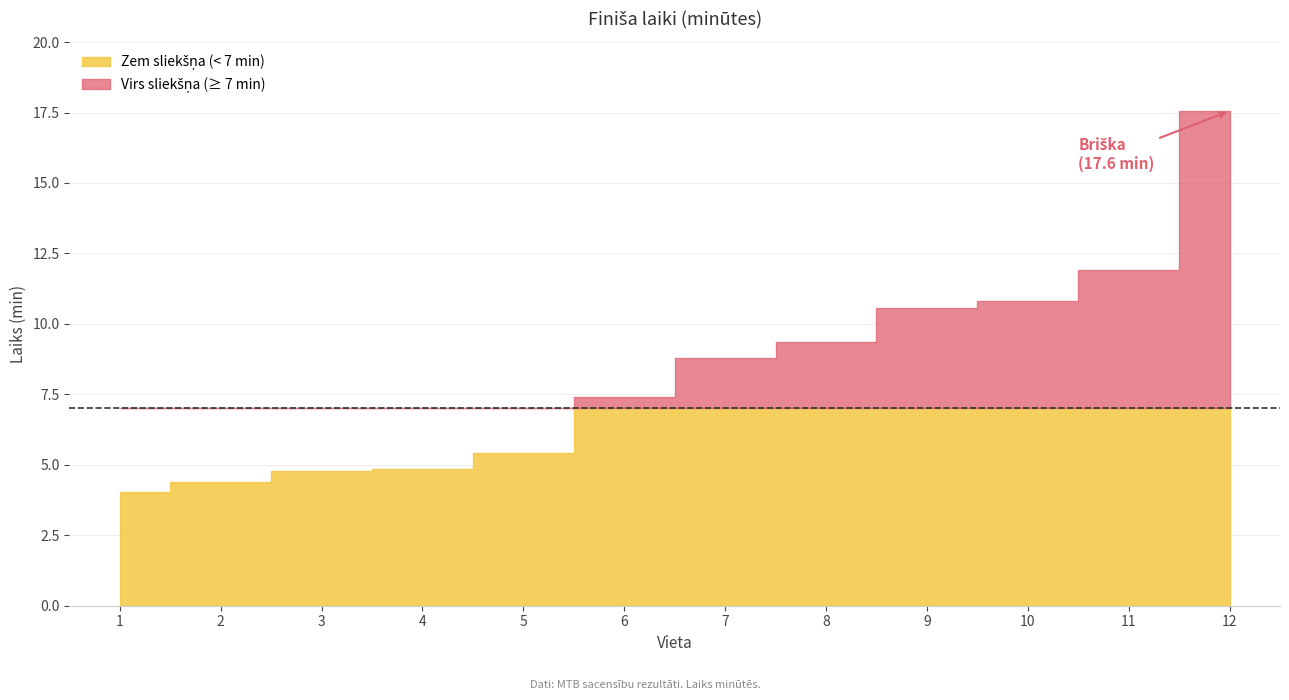

What is the smallest value displayed?

4.0